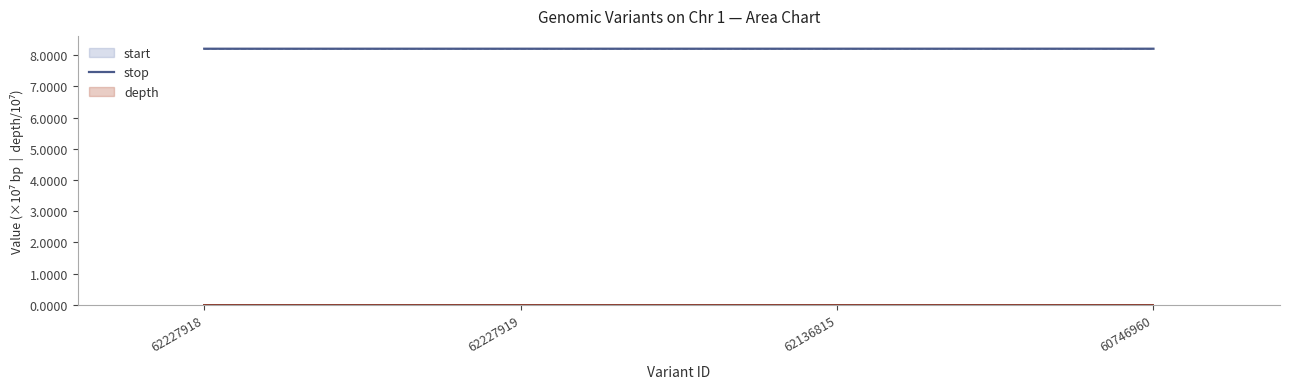

What is the label of the 3rd point from the right?

62227919